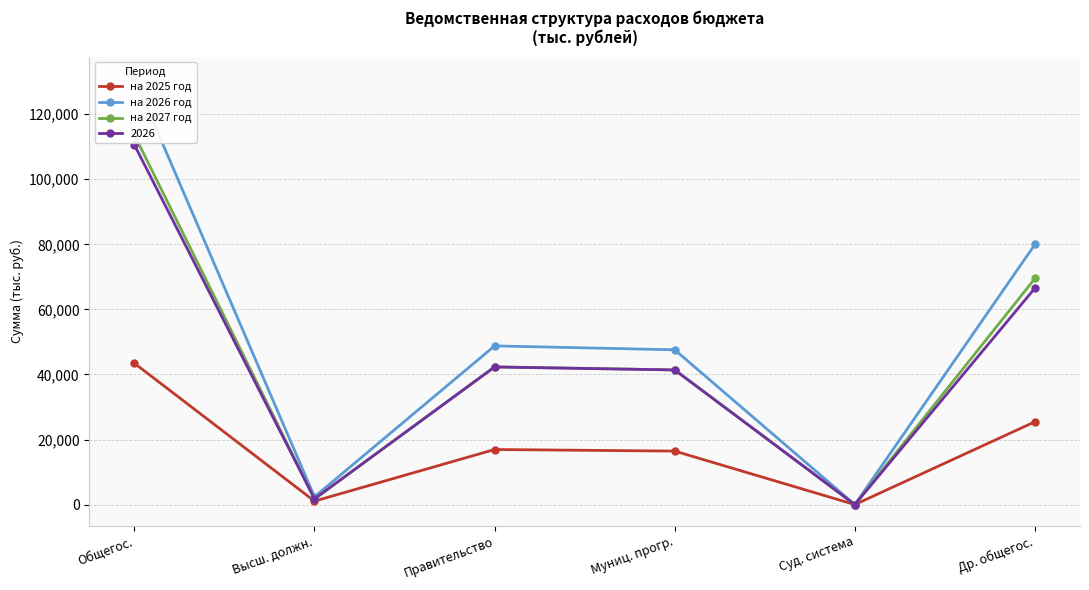

In на 2027 год, how many points are higher than both neighbors (excluding endpoints)?

1